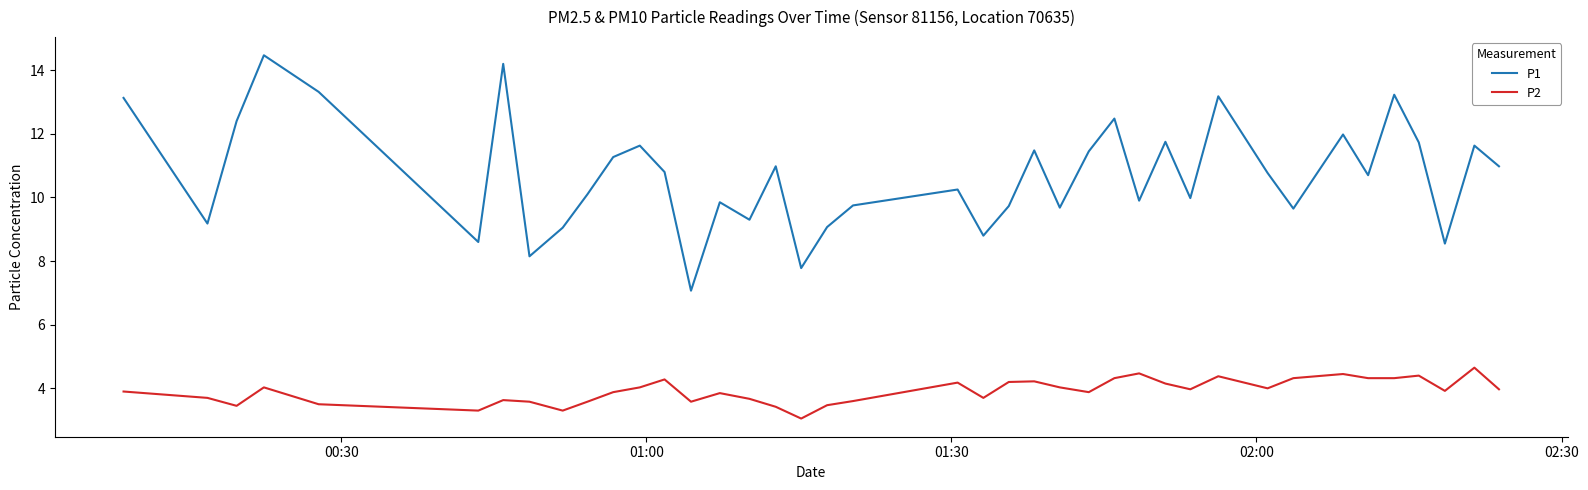

What is the highest value of the P2 series?

4.7